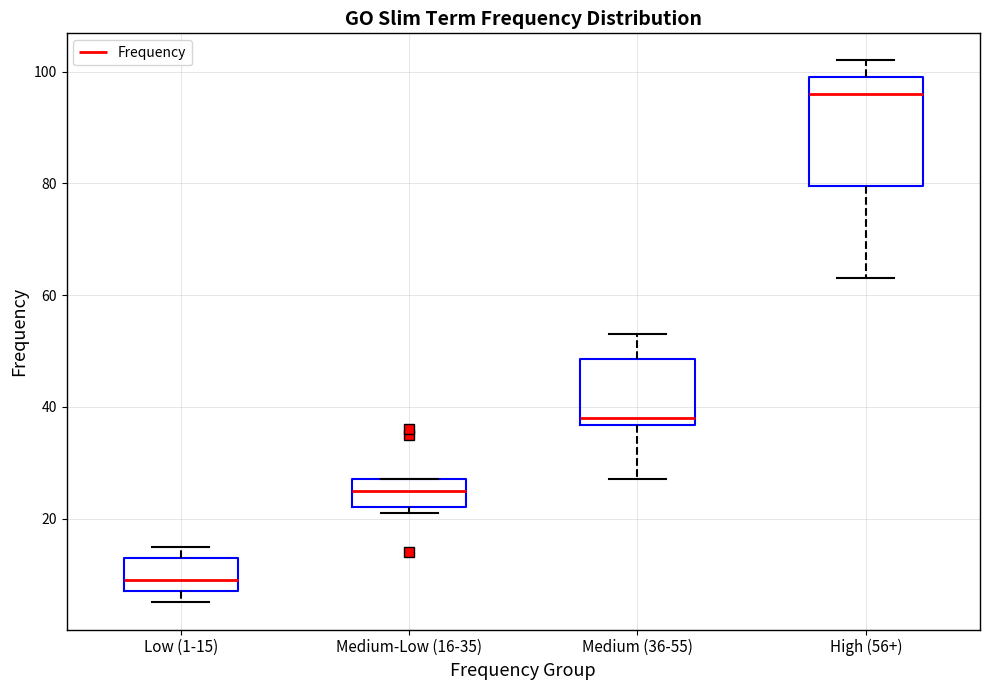

Which box has the highest median line?

High (56+)